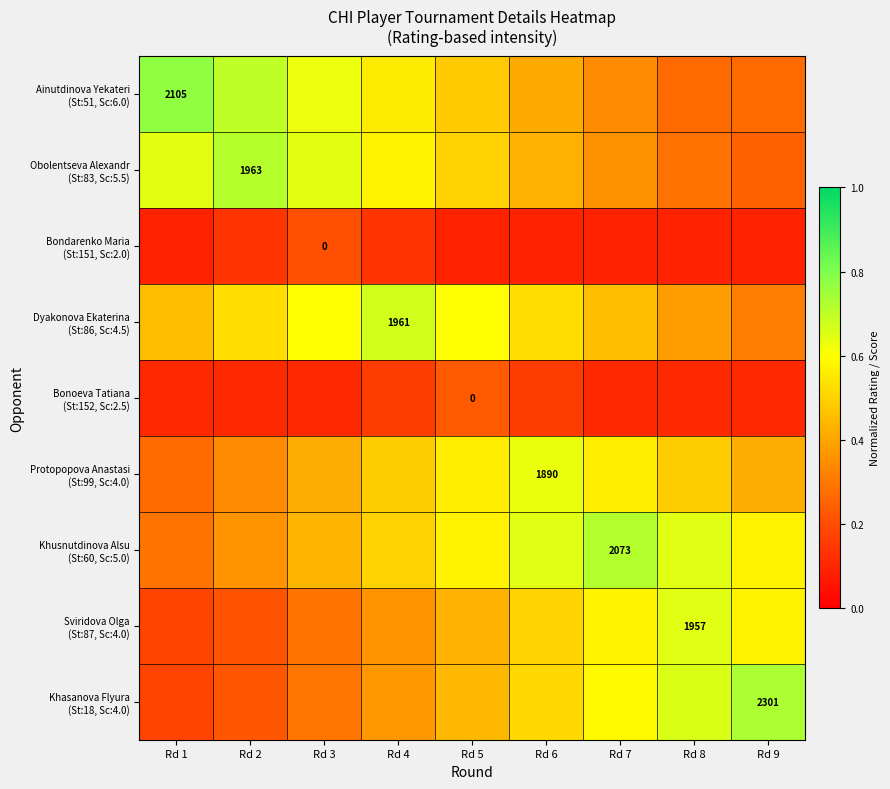

Which category has the lowest value across all series?

Rd 1